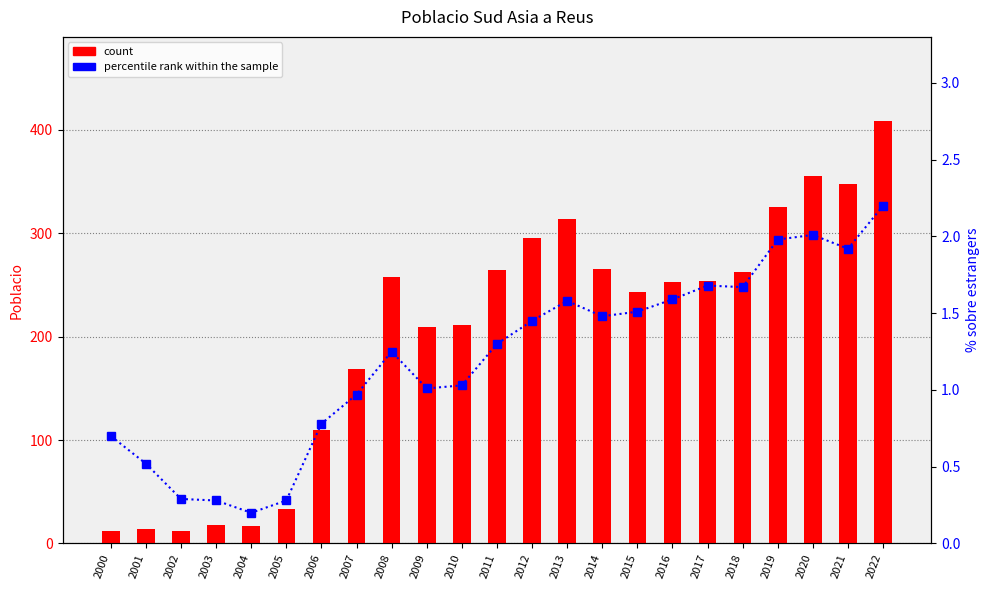

At how many categories does at least one series exceed 282?

6